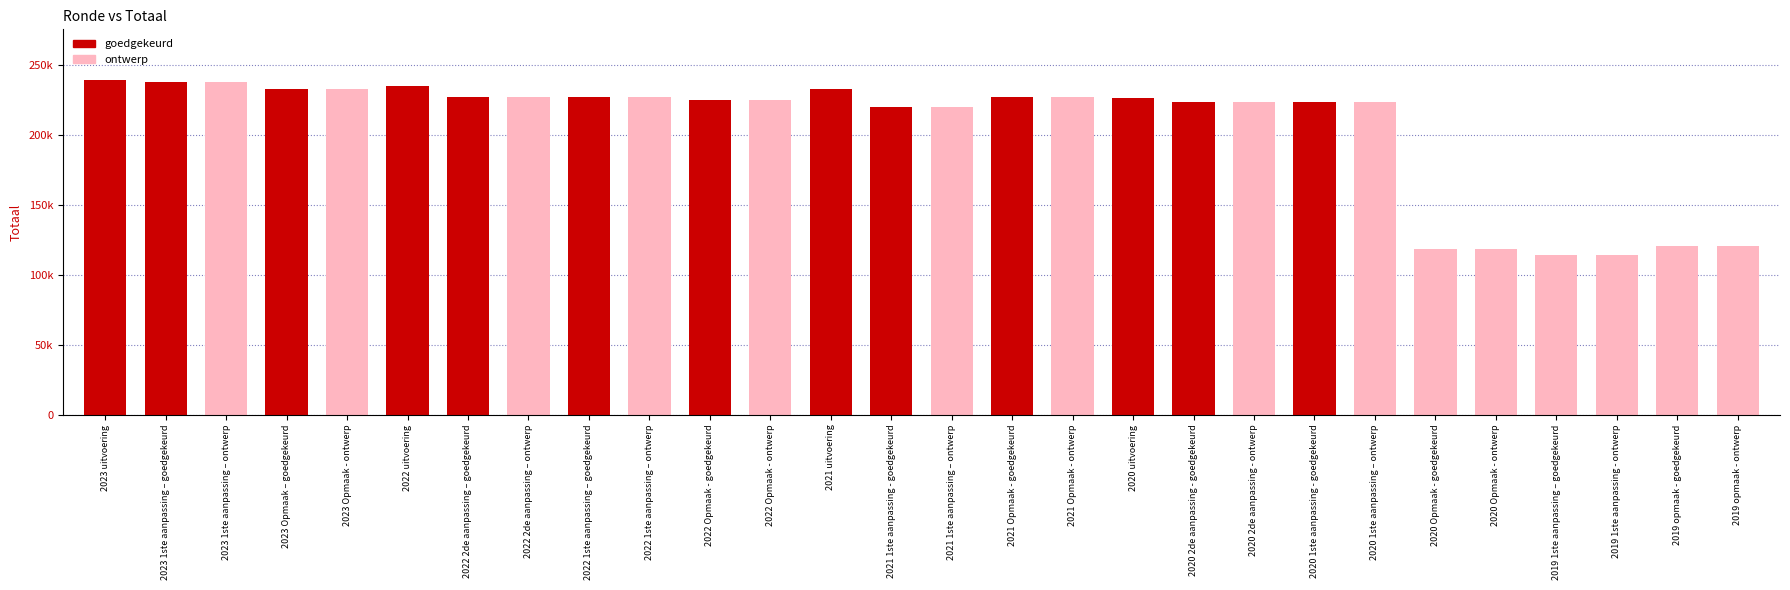

Does the chart contain any negative values?

No